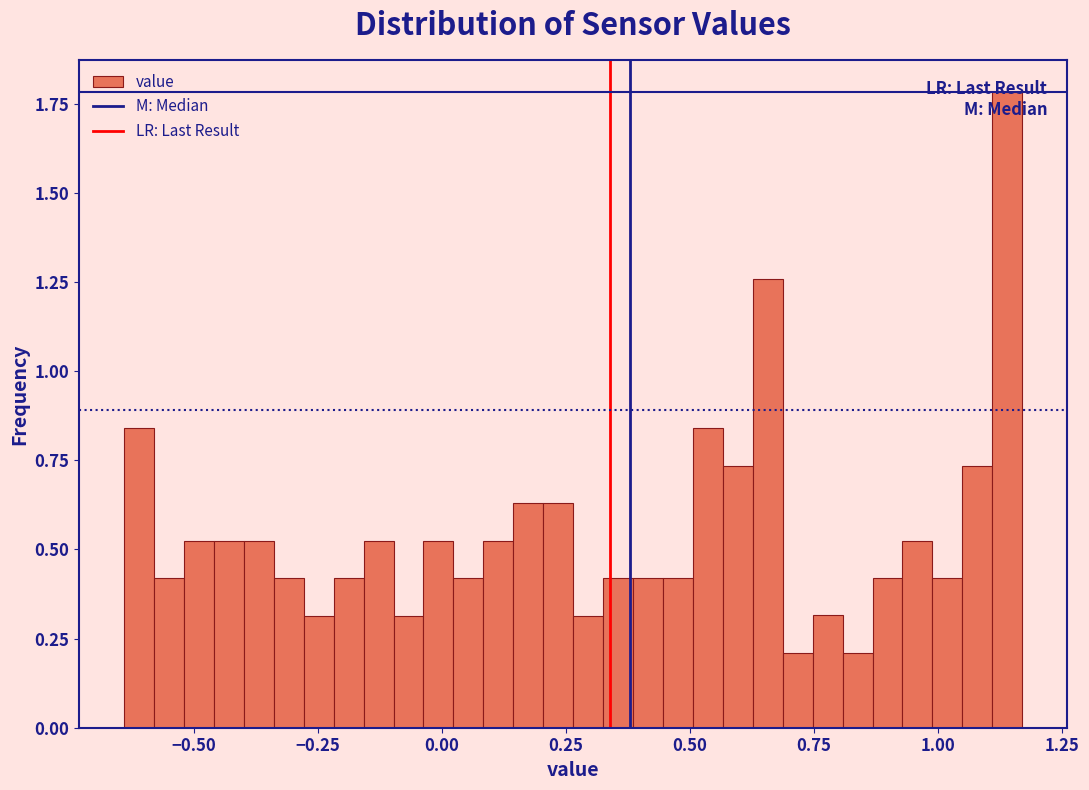

Read against the x-axis, roughly where is the centre of the tallest bar?

1.15